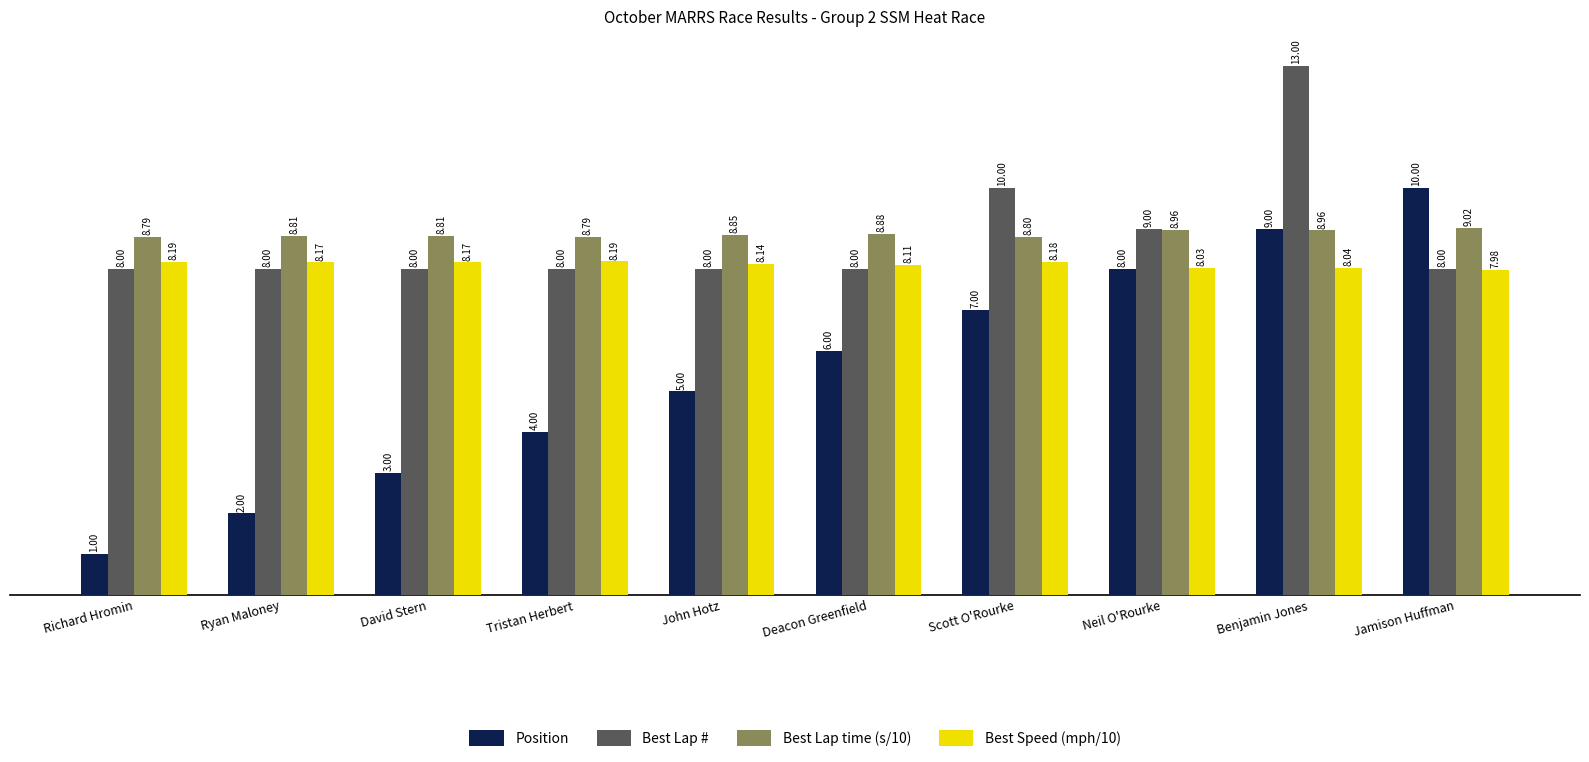

At how many categories does at least one series exceed 7?

10